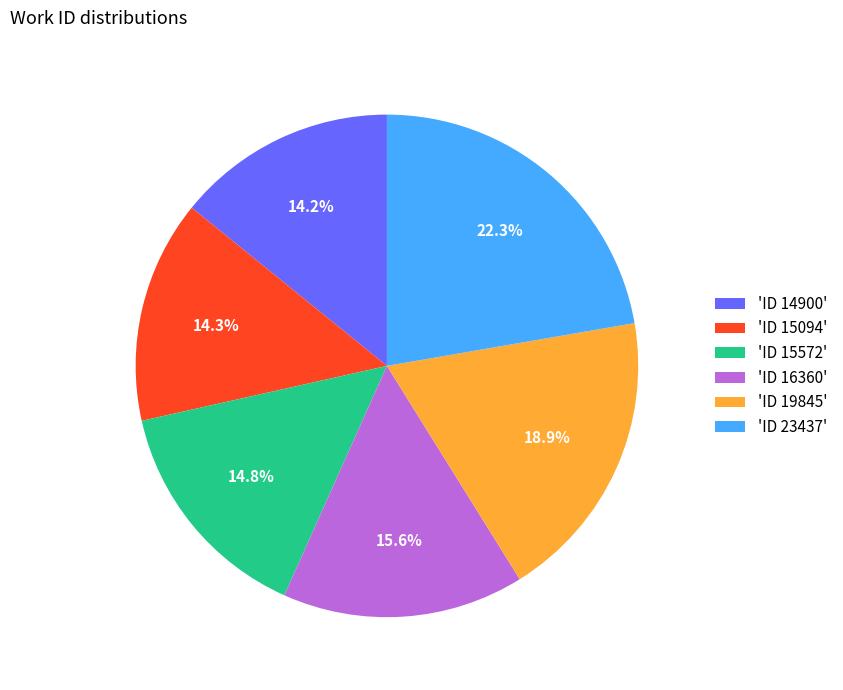

Which slice is the largest?

'ID 23437'